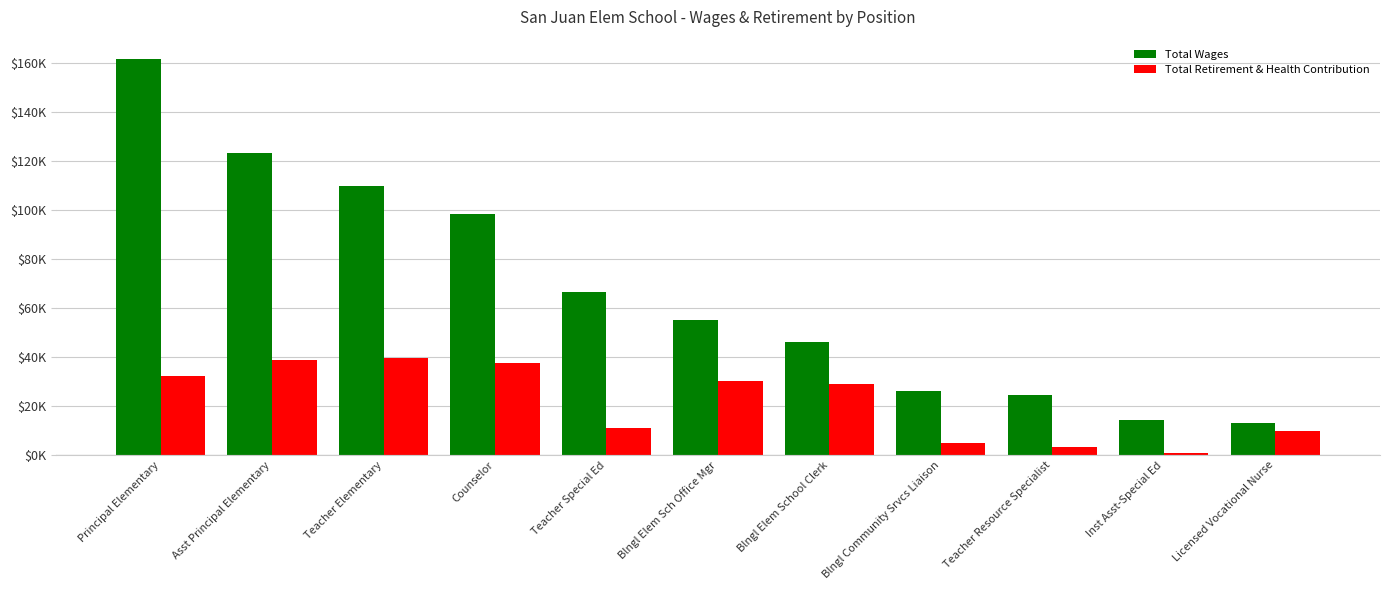

What is the label of the 6th bar from the right?

Blngl Elem Sch Office Mgr